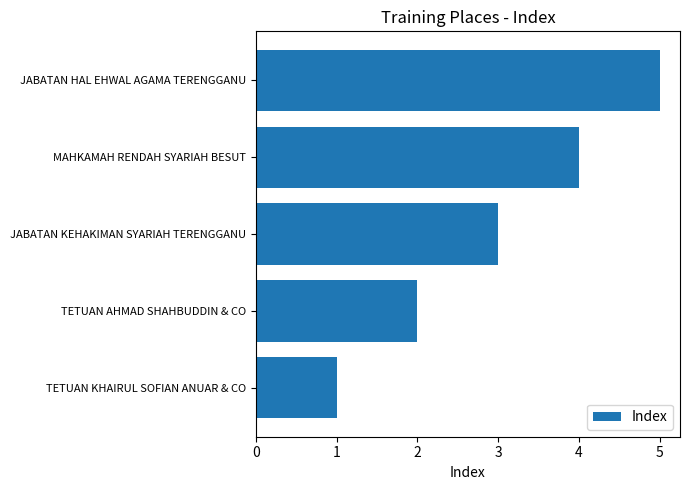

Rank the categories by value from lowest to highest.

TETUAN KHAIRUL SOFIAN ANUAR & CO, TETUAN AHMAD SHAHBUDDIN & CO, JABATAN KEHAKIMAN SYARIAH TERENGGANU, MAHKAMAH RENDAH SYARIAH BESUT, JABATAN HAL EHWAL AGAMA TERENGGANU